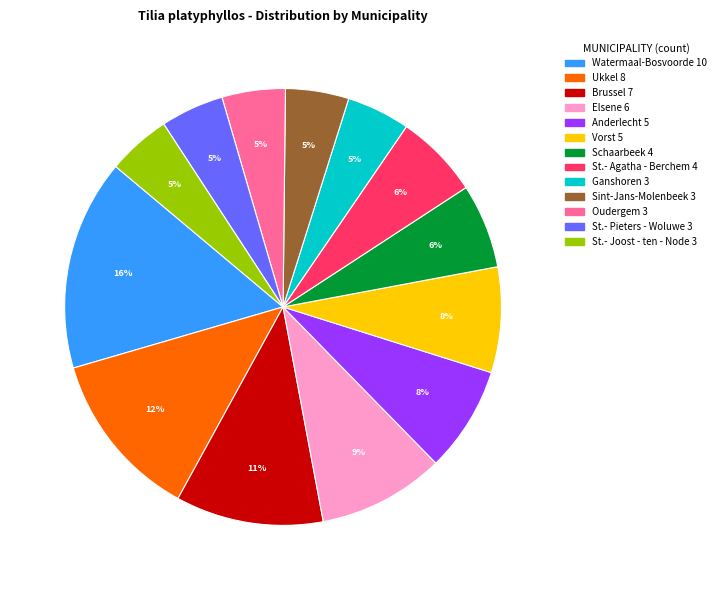

Count the number of slices in the pie.

13